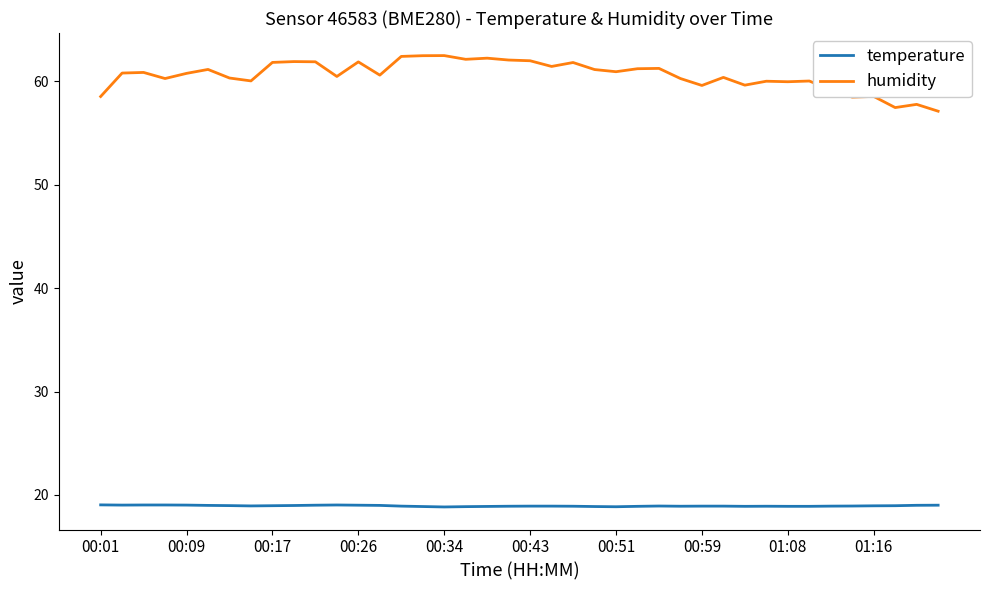

Which series has the largest total across all categories?

humidity